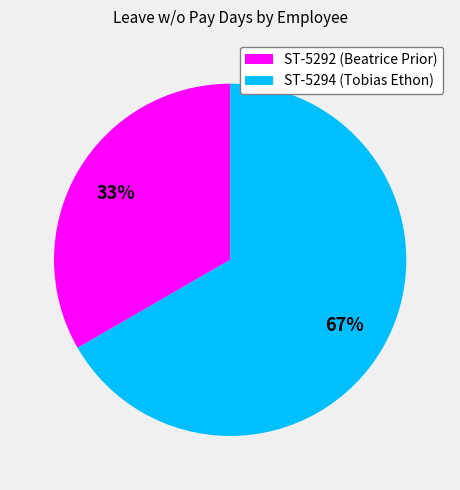

What is the largest slice in the pie chart?

ST-5294